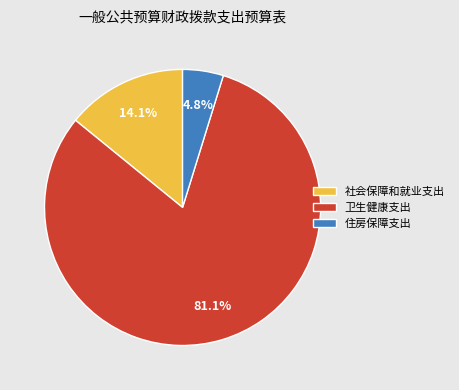

Does any single category account for the majority?

Yes